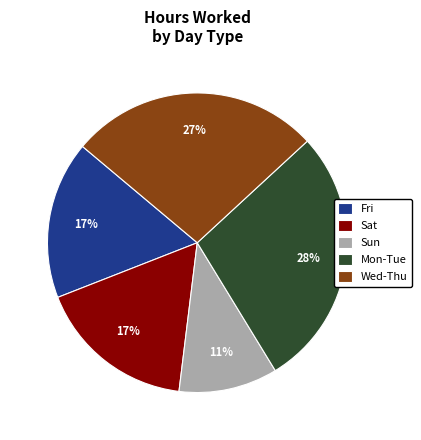

The Mon-Tue slice represents 21% of the pie. True or false?

False